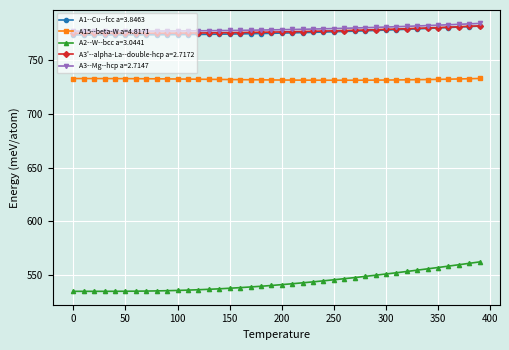

True or false: A1--Cu--fcc a=3.8463 and A15--beta-W a=4.8171 intersect in this chart.

False